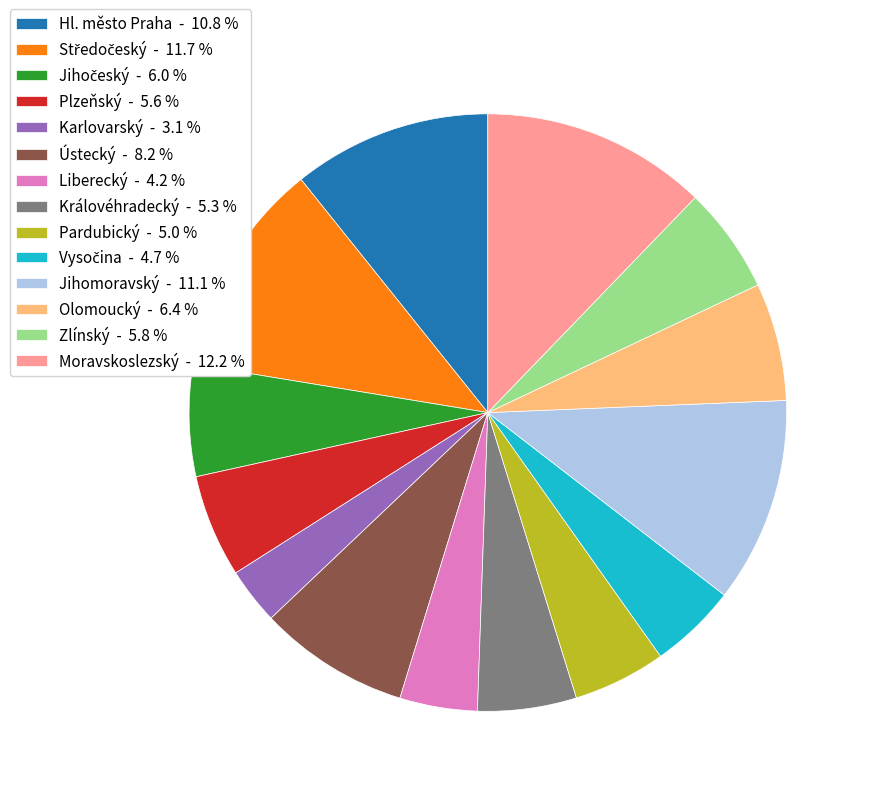

Which category has the smallest portion of the pie?

Karlovarský